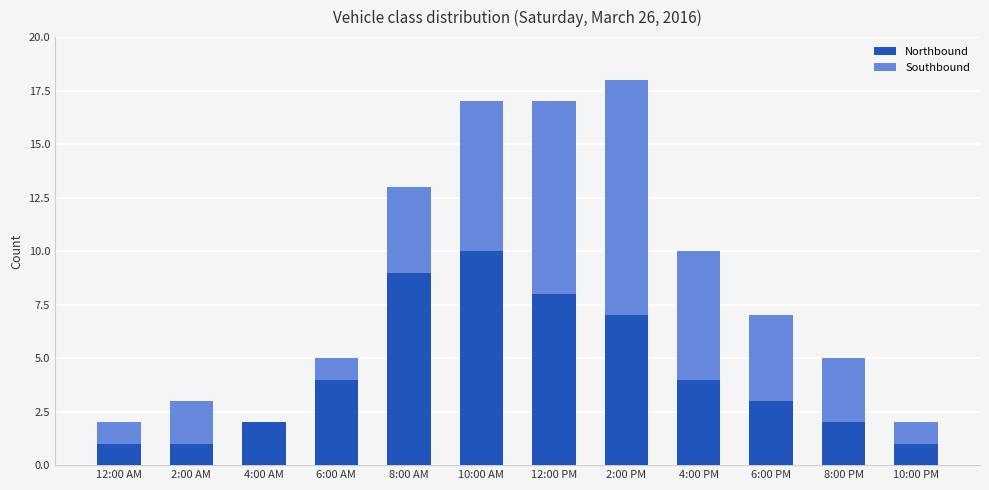

At which category is the sum across all series the highest?

2:00 PM